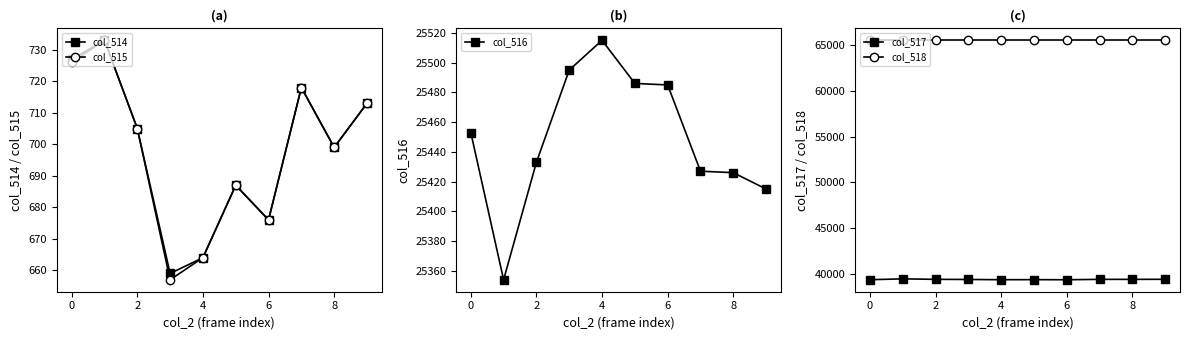

What is the minimum value for col_515?

657